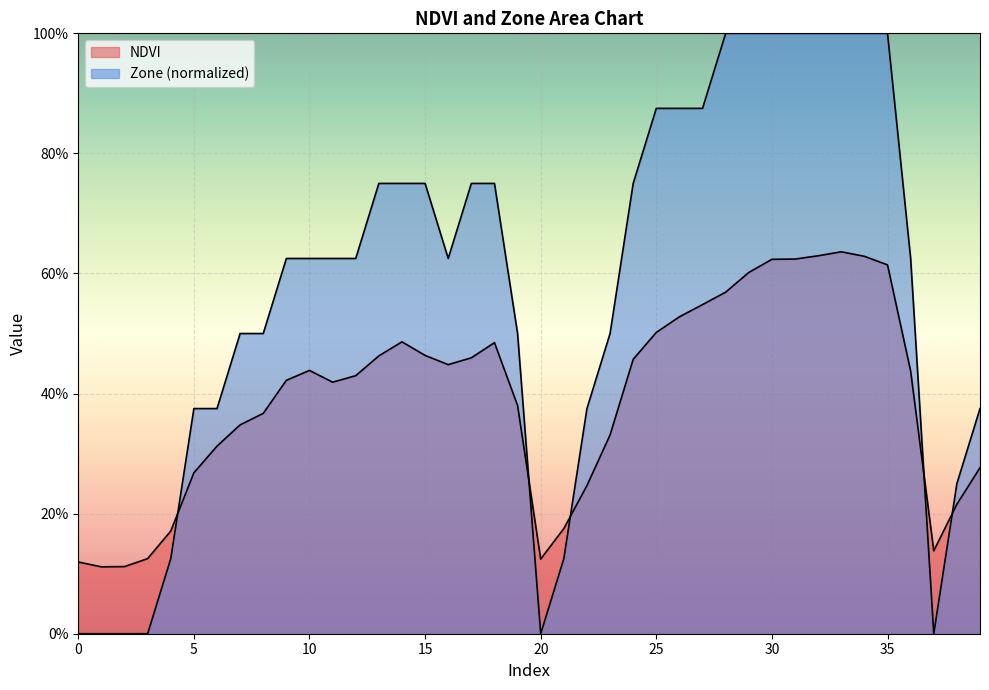

At which label does NDVI reach its minimum?

1